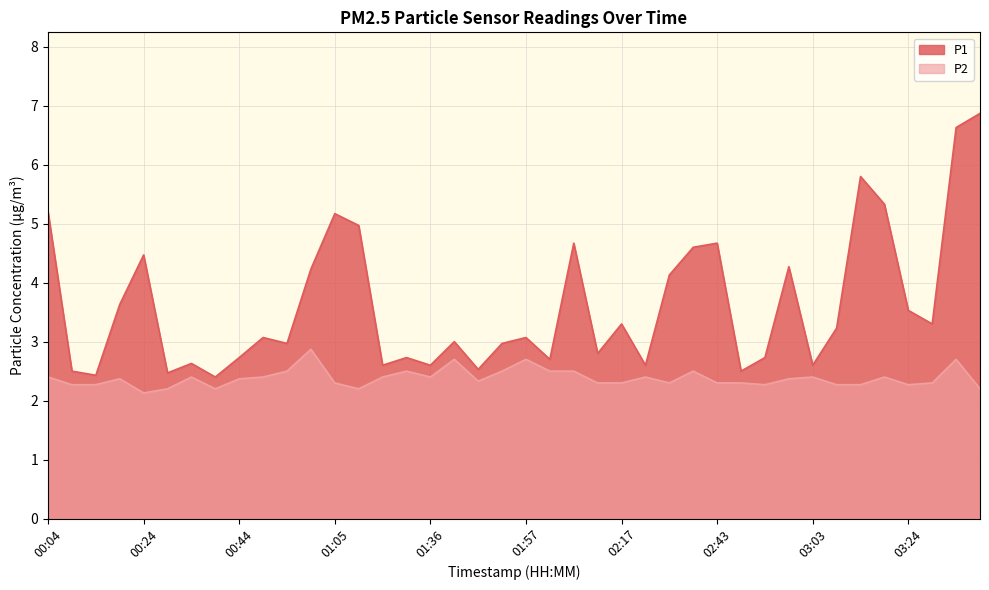

What is the total value across all series at 00:44?

5.1